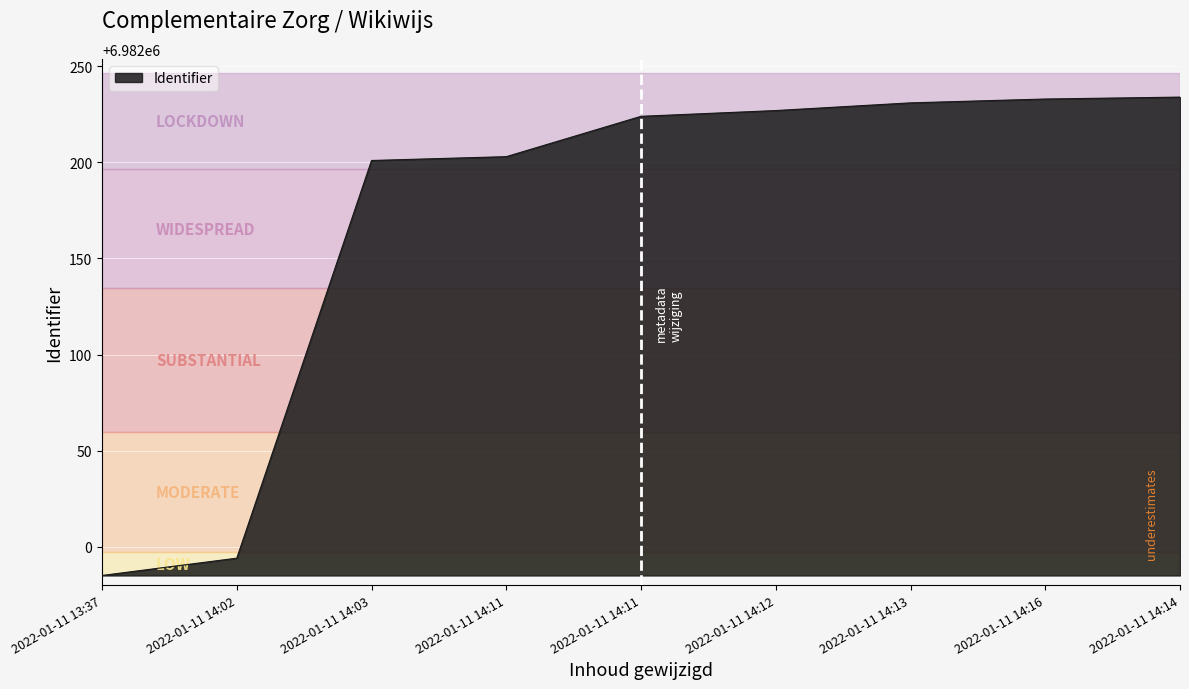

List the labels in order of value, smallest first.

2022-01-11 13:37, 2022-01-11 14:02, 2022-01-11 14:03, 2022-01-11 14:11, 2022-01-11 14:11, 2022-01-11 14:12, 2022-01-11 14:13, 2022-01-11 14:16, 2022-01-11 14:14